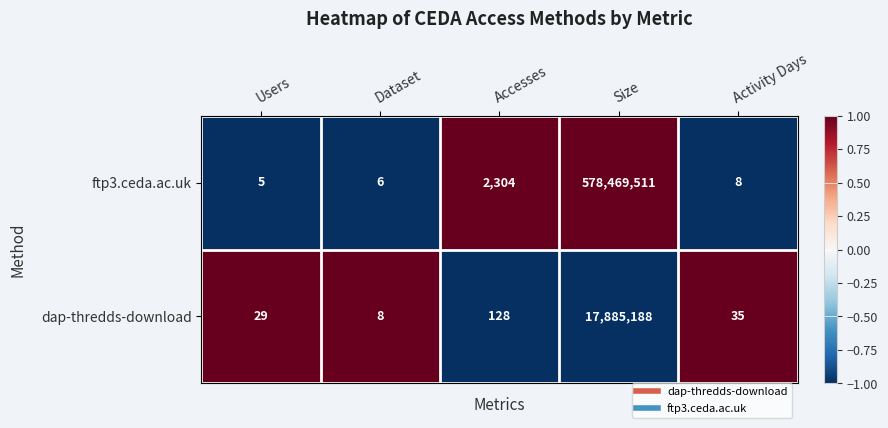

Where does the ftp3.ceda.ac.uk series first go above 8?

Accesses